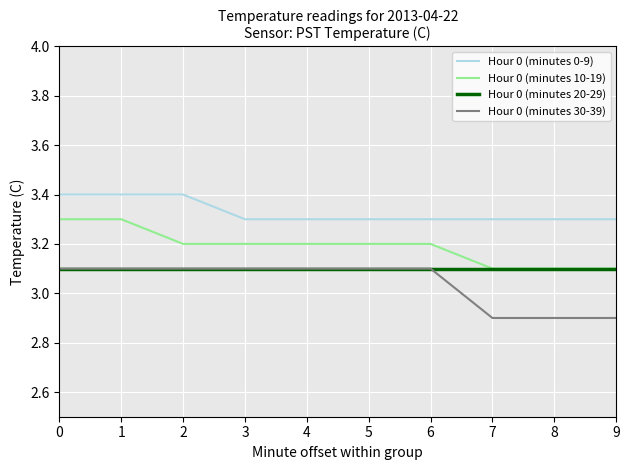

Which series has the largest total across all categories?

Hour 0 (minutes 0-9)